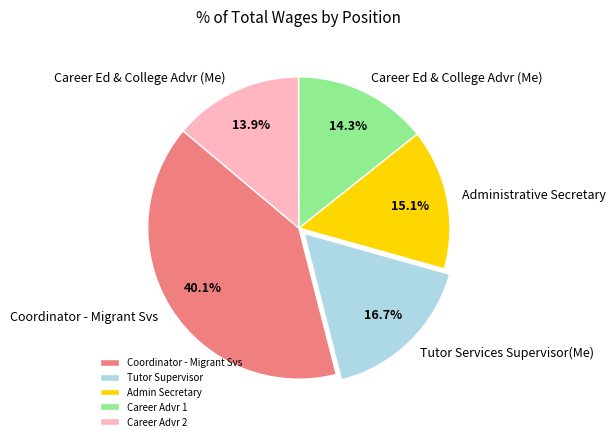

The Coordinator - Migrant Svs slice represents 40% of the pie. True or false?

True